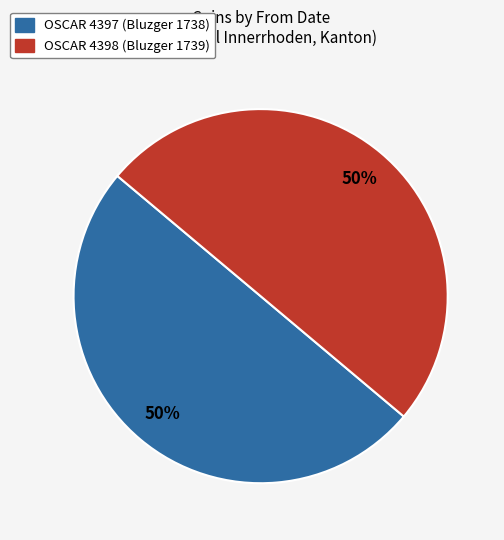

True or false: OSCAR 4398 (Bluzger 1739) accounts for 50% of the total.

True